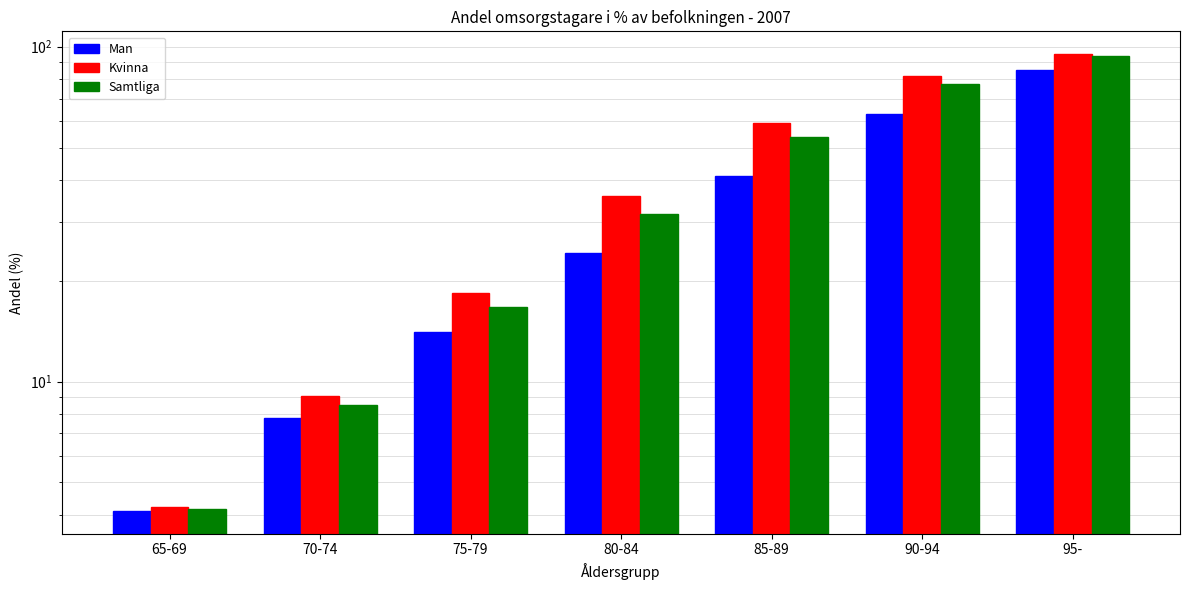

At how many categories does at least one series exceed 6?

6